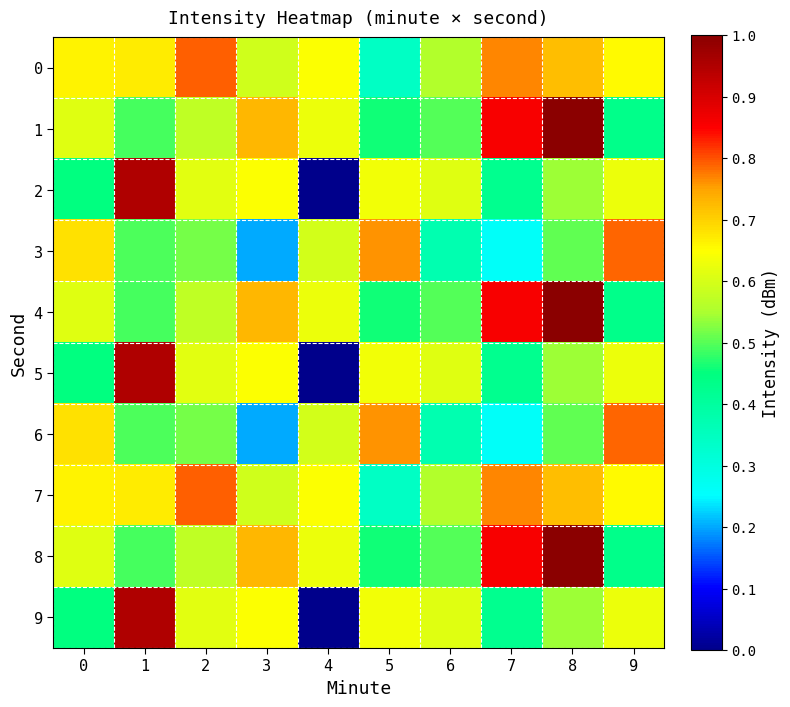

Reading left to right, what are all the values shown in this chart?

0: 0=0.7	1=0.7	2=0.8	3=0.6	4=0.6	5=0.3	6=0.6	7=0.8	8=0.7	9=0.7
1: 0=0.6	1=0.5	2=0.6	3=0.7	4=0.6	5=0.5	6=0.5	7=0.9	8=1.0	9=0.4
2: 0=0.4	1=0.9	2=0.6	3=0.6	4=0.0	5=0.6	6=0.6	7=0.4	8=0.5	9=0.6
3: 0=0.7	1=0.5	2=0.5	3=0.2	4=0.6	5=0.8	6=0.4	7=0.3	8=0.5	9=0.8
4: 0=0.6	1=0.5	2=0.6	3=0.7	4=0.6	5=0.5	6=0.5	7=0.9	8=1.0	9=0.4
5: 0=0.4	1=0.9	2=0.6	3=0.6	4=0.0	5=0.6	6=0.6	7=0.4	8=0.5	9=0.6
6: 0=0.7	1=0.5	2=0.5	3=0.2	4=0.6	5=0.8	6=0.4	7=0.3	8=0.5	9=0.8
7: 0=0.7	1=0.7	2=0.8	3=0.6	4=0.6	5=0.3	6=0.6	7=0.8	8=0.7	9=0.7
8: 0=0.6	1=0.5	2=0.6	3=0.7	4=0.6	5=0.5	6=0.5	7=0.9	8=1.0	9=0.4
9: 0=0.4	1=0.9	2=0.6	3=0.6	4=0.0	5=0.6	6=0.6	7=0.4	8=0.5	9=0.6